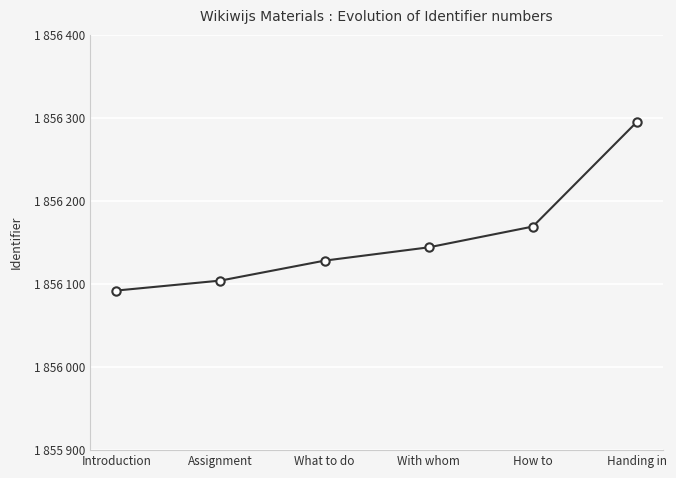

Reading right to left, what are all the values shown in this chart?

Handing in=1856295	How to=1856169	With whom=1856144	What to do=1856128	Assignment=1856104	Introduction=1856092